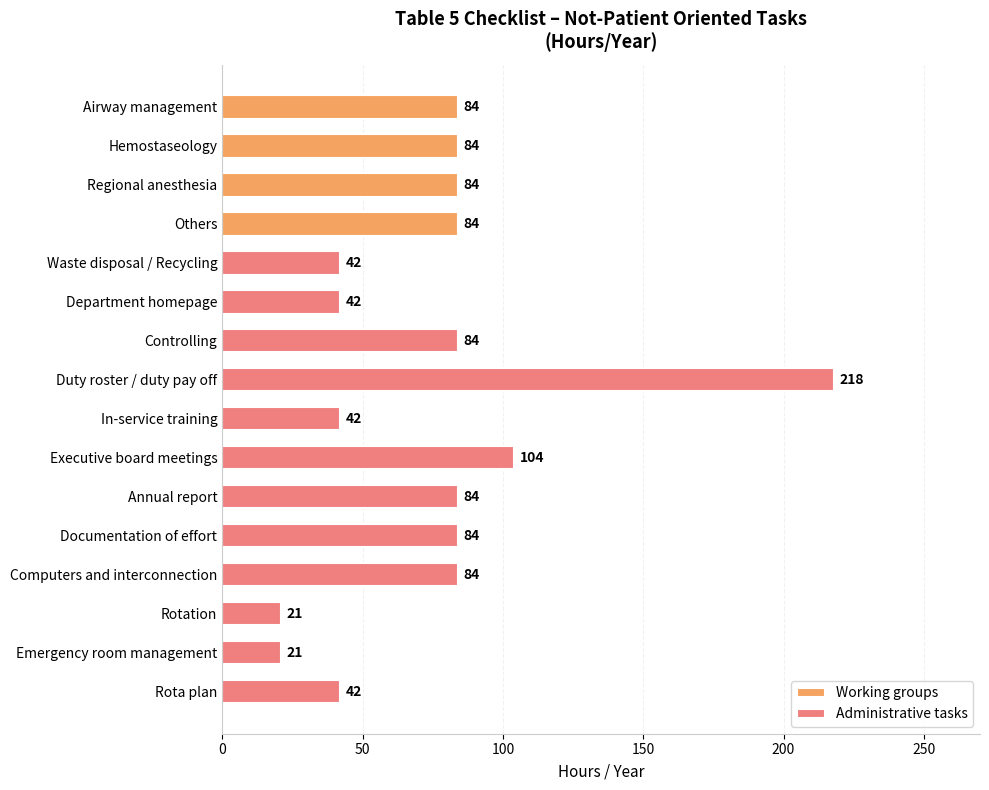

What is the greatest value displayed?

218